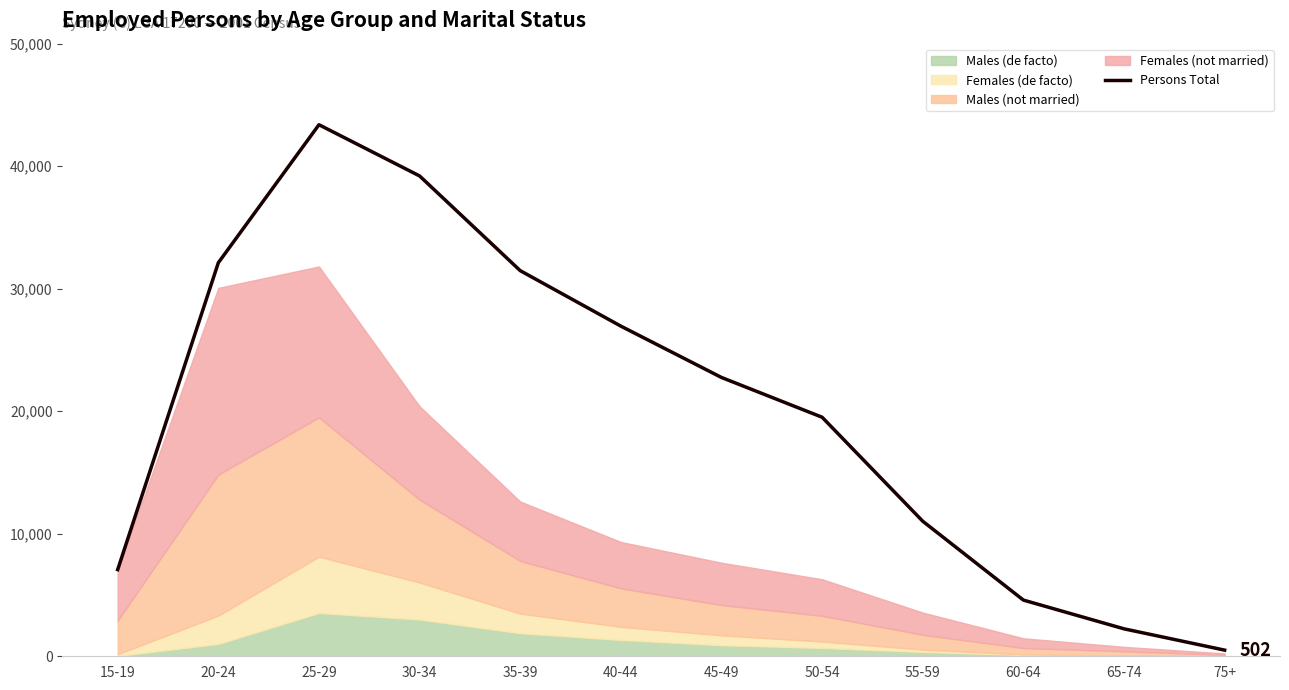

Reading left to right, extract all data points from this chart.

7074	32119	43384	39204	31474	26946	22756	19510	11022	4586	2240	502